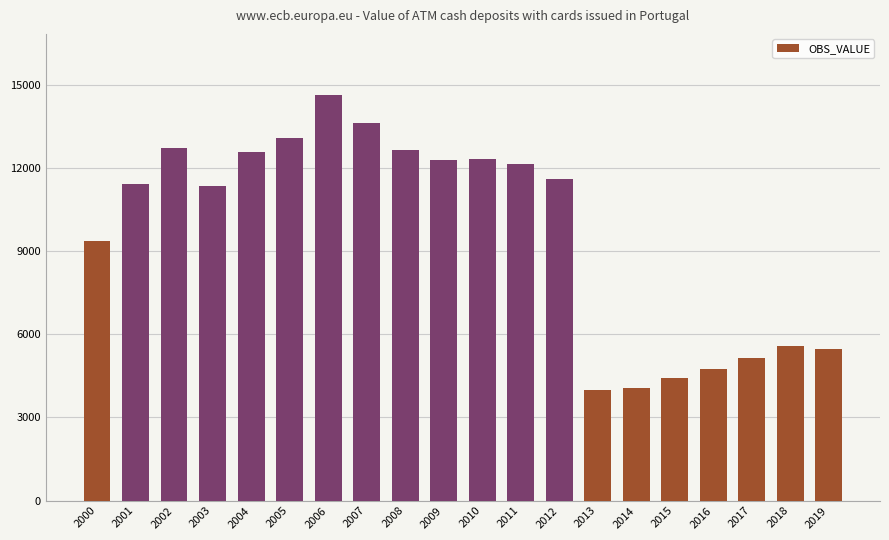

What is the value of the 15th bar from the left?

4069.1